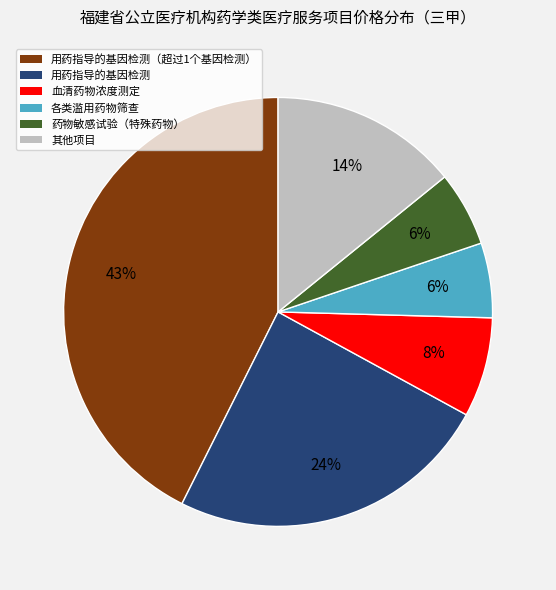

To the nearest percent, what is the difference between the largest and smallest slice percentages?

37%